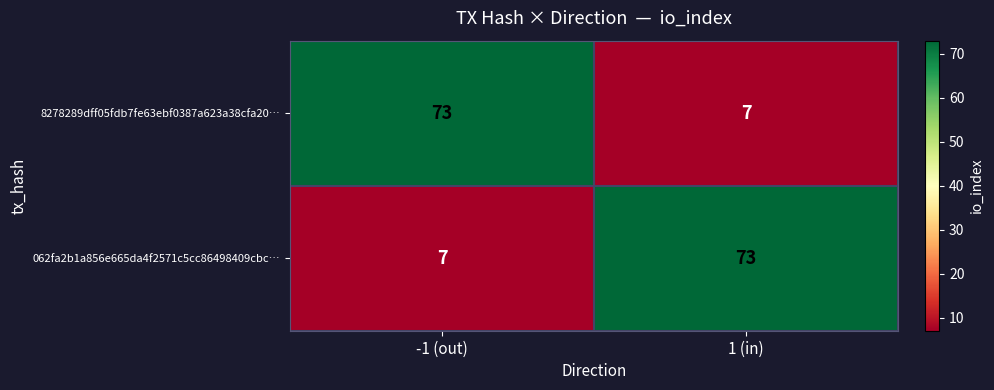

What is the spread (max minus min) of values at 1 (in)?

66